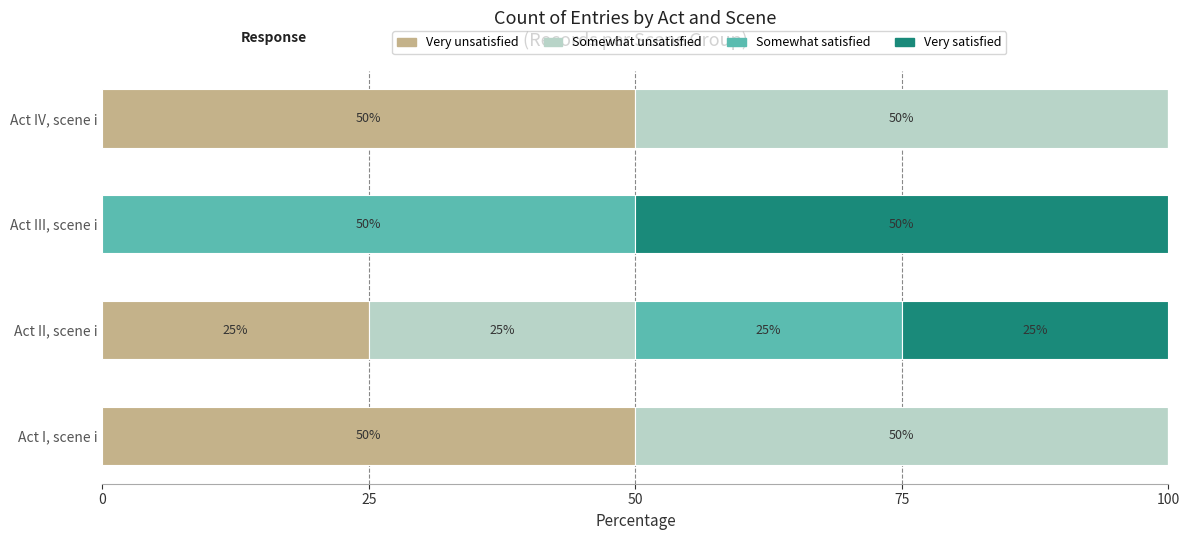

The value of Very unsatisfied at Act III, scene i is 0. True or false?

True